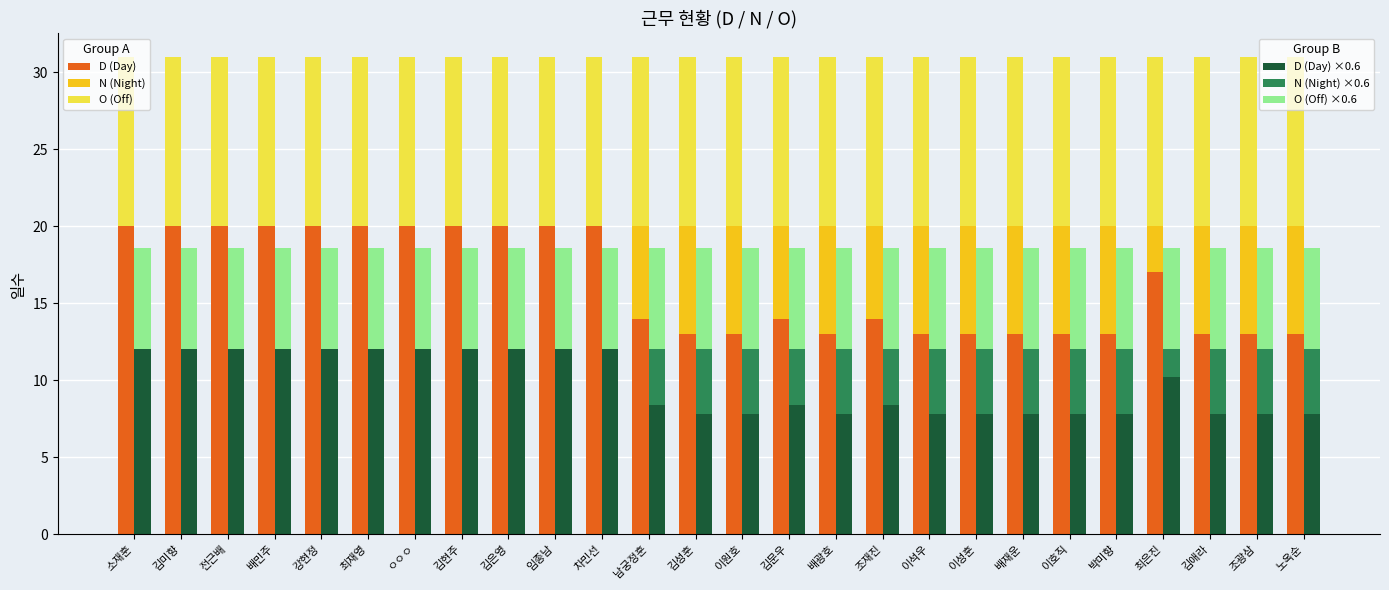

How many series are shown in this chart?

6